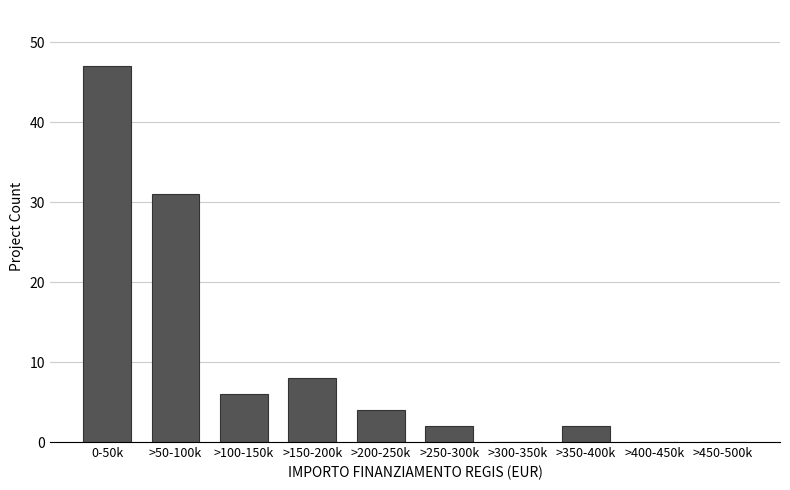

Reading left to right, list all the values displayed in this chart.

0-50k=47	>50-100k=31	>100-150k=6	>150-200k=8	>200-250k=4	>250-300k=2	>300-350k=0	>350-400k=2	>400-450k=0	>450-500k=0